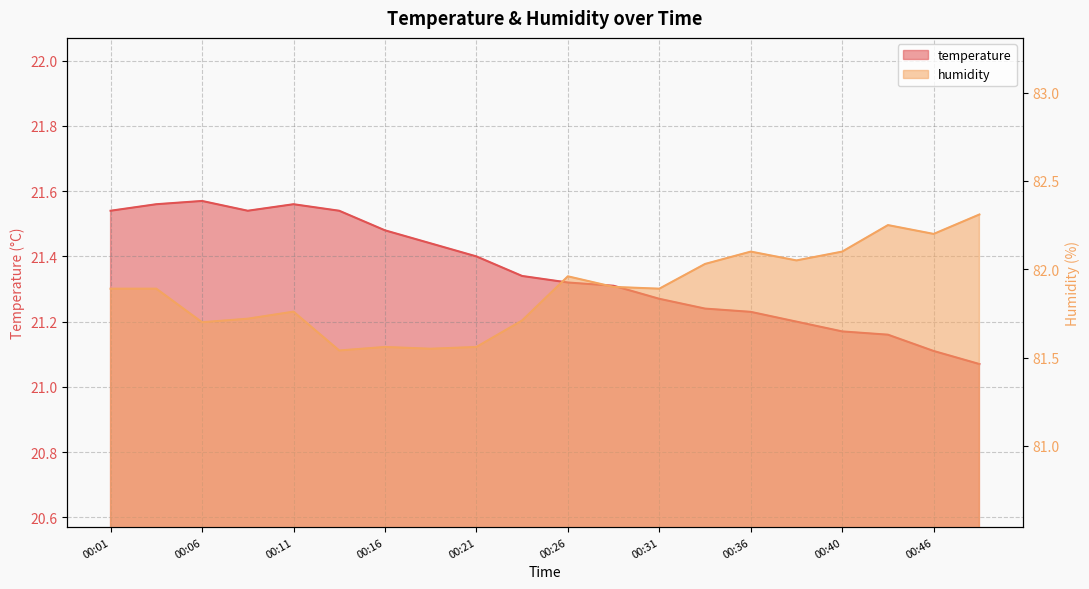

What is the sum of the temperature values at 00:14 and 00:38?

42.7